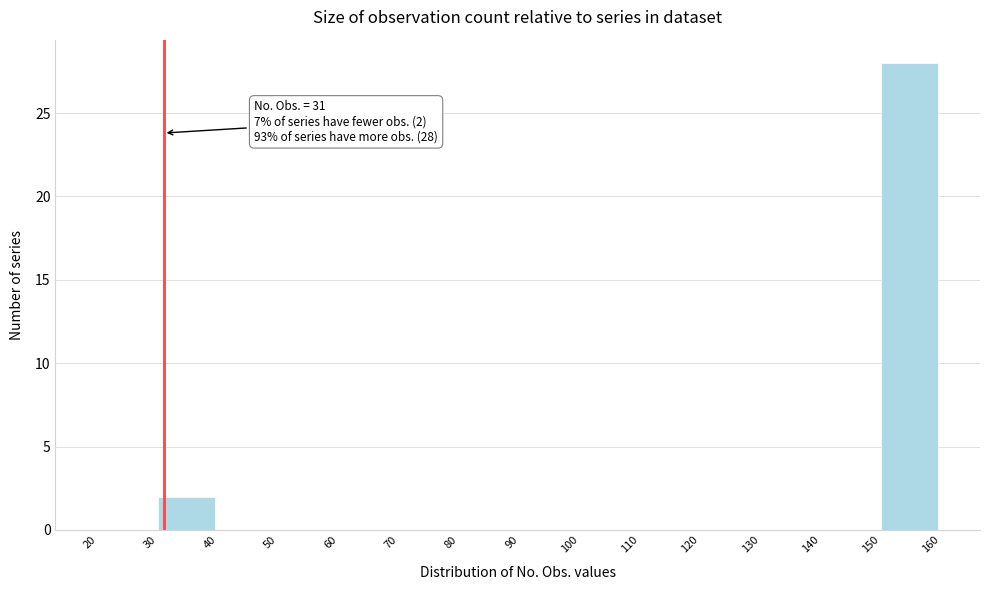

Which range on the x-axis has the tallest bar?

150 to 160